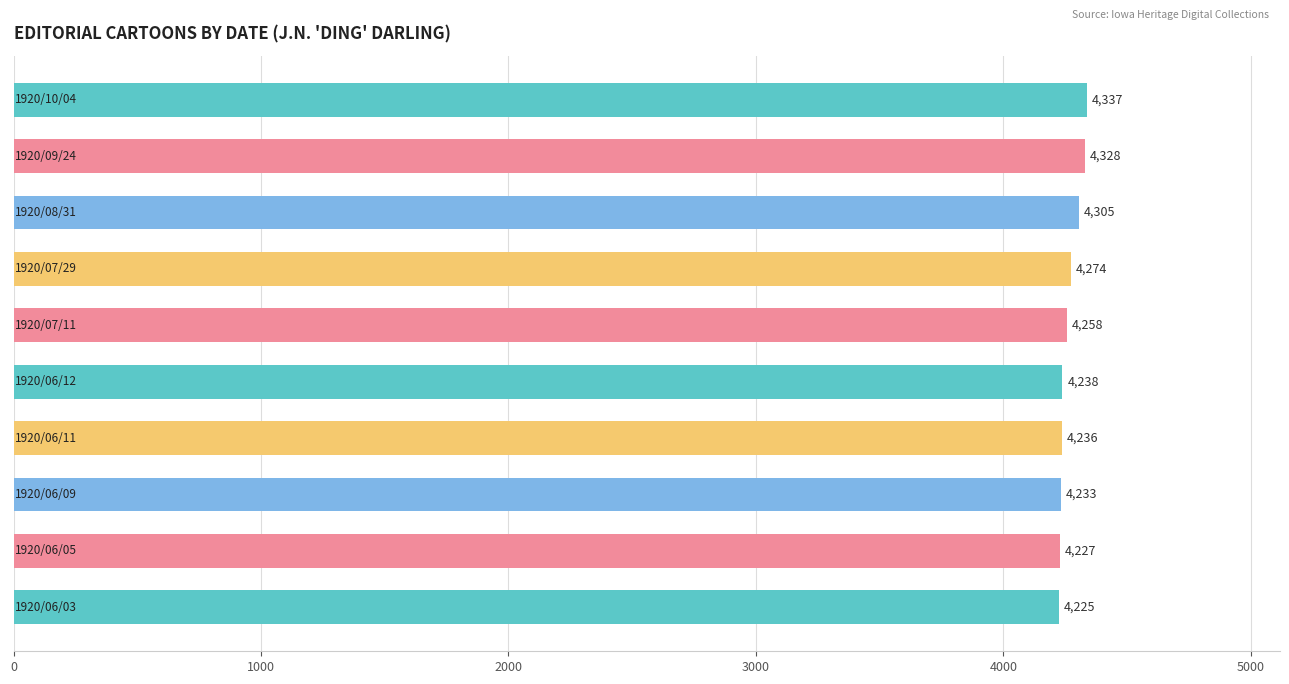

What is the sum of all values?

42661